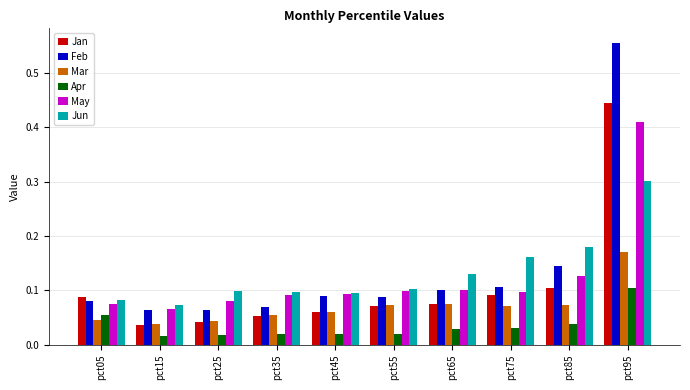

Count the Jun values in the range 0 to 1.

10